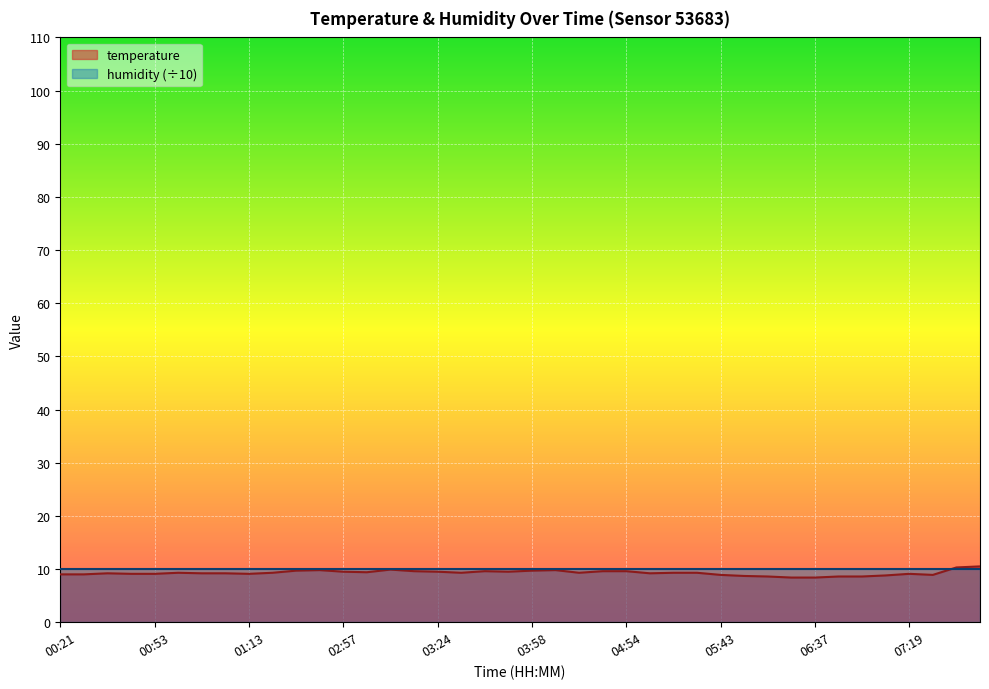

The chart shows a value of 9.1 at 00:36. True or false?

True